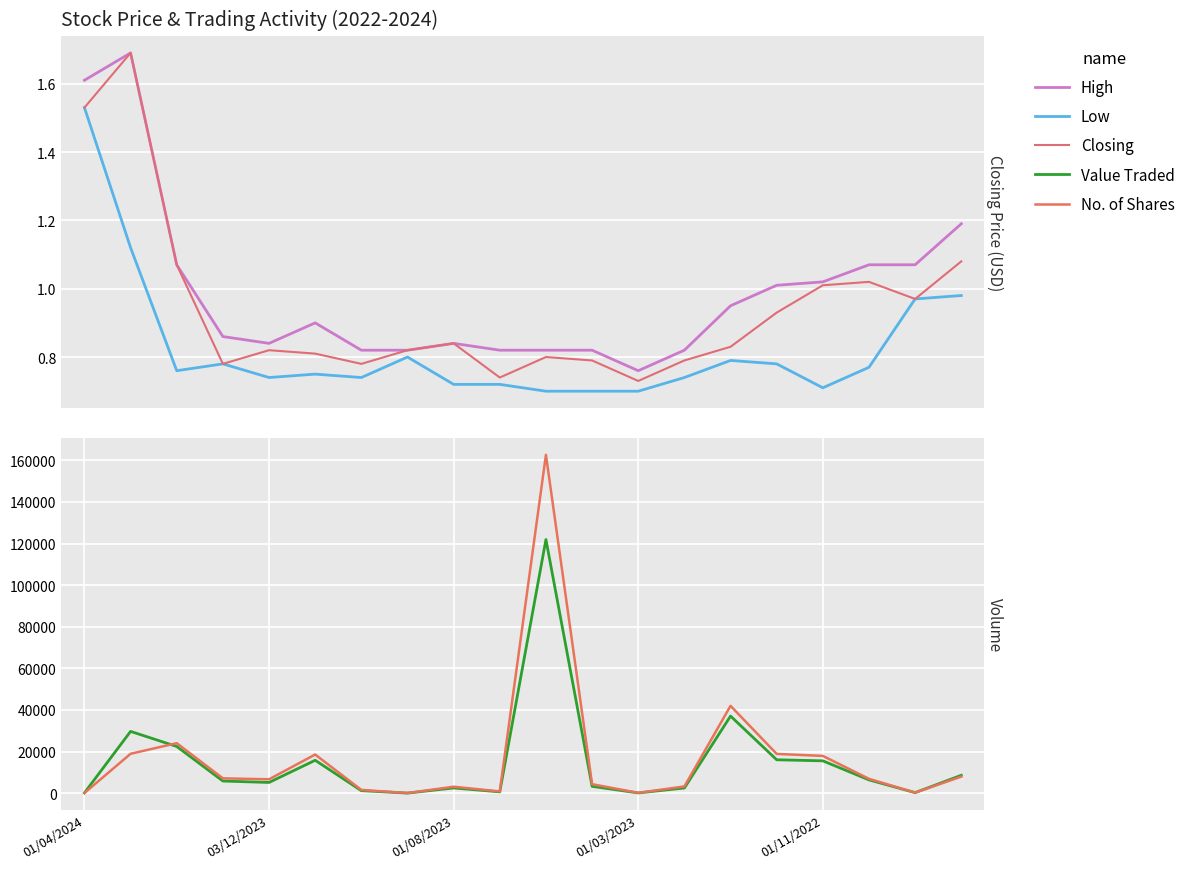

Does the chart display data point markers on the line(s)?

No